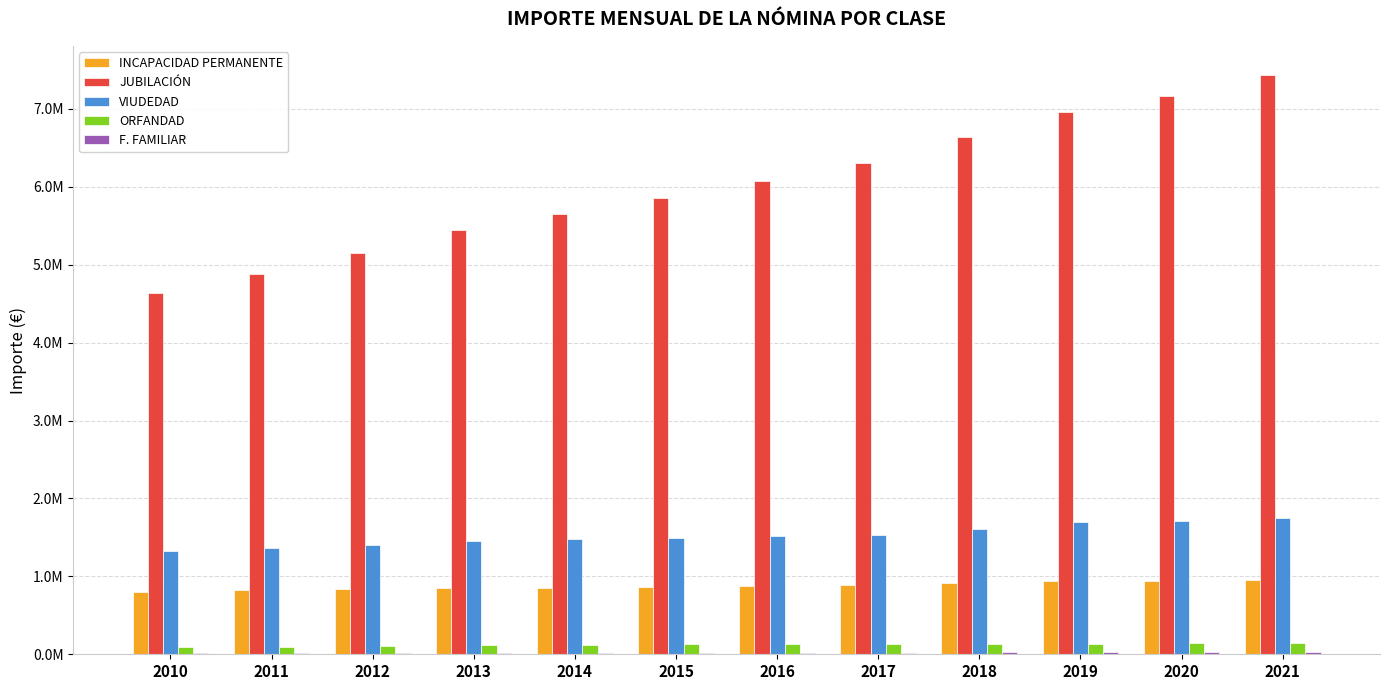

Where is ORFANDAD nearest to the value 119195?

2013